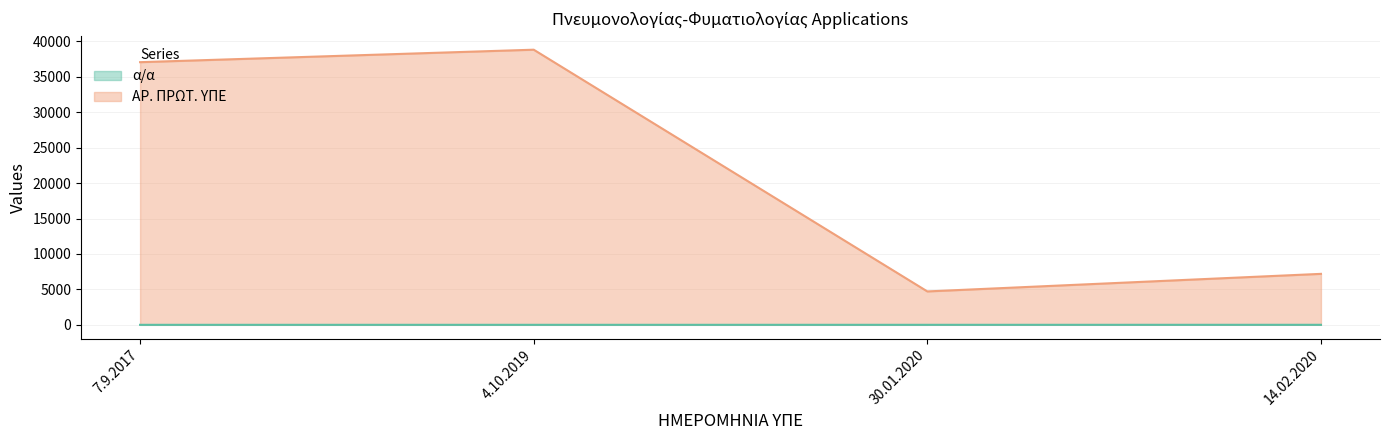

Where is ΑΡ. ΠΡΩΤ. ΥΠΕ nearest to the value 21778?

14.02.2020